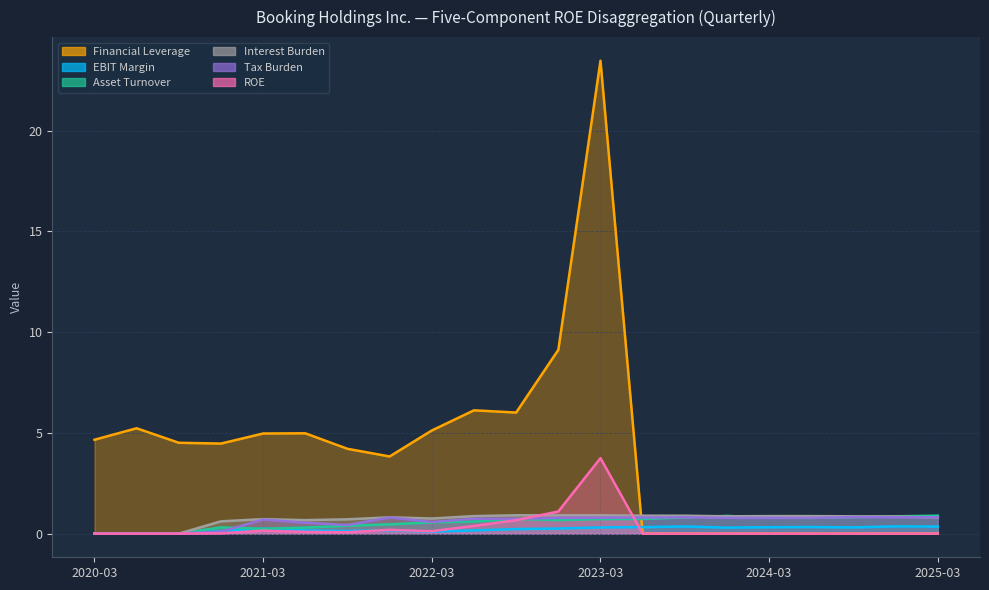

What is the label of the 14th point from the right?

2021-12-31